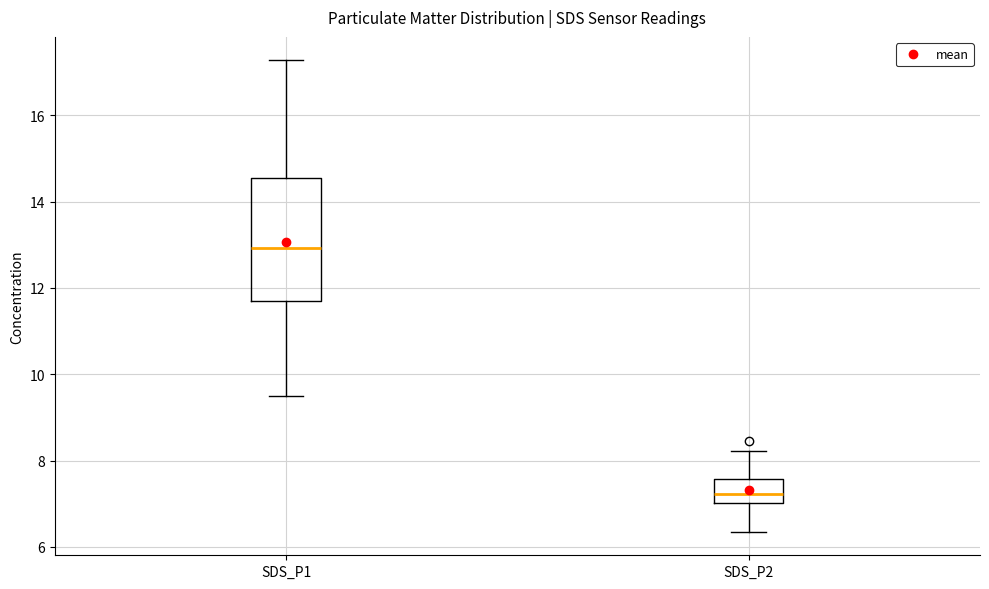

Which box has the highest median line?

SDS_P1